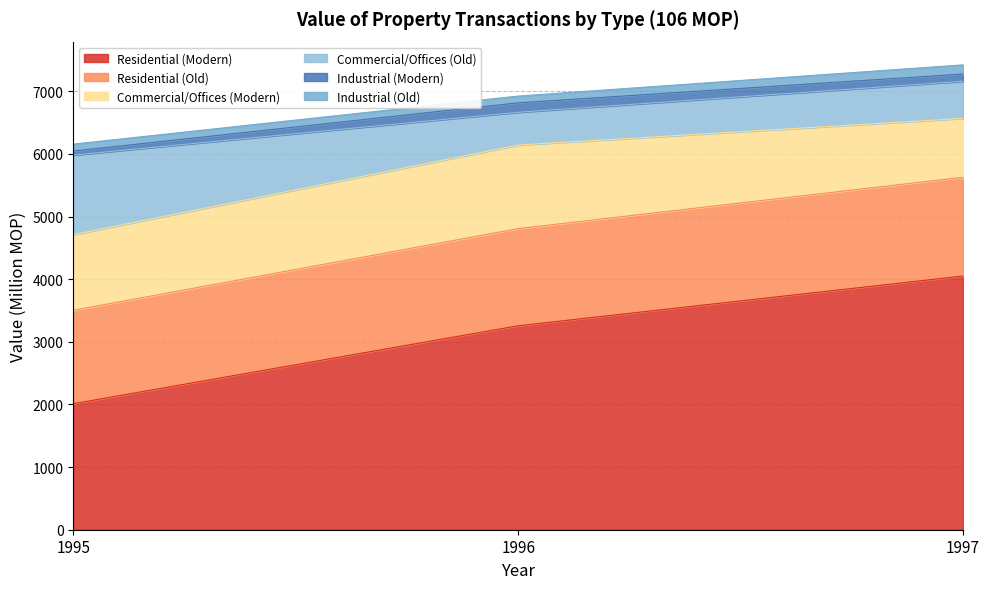

What is the value of the Industrial (Modern) point at the 1st from the left?

64